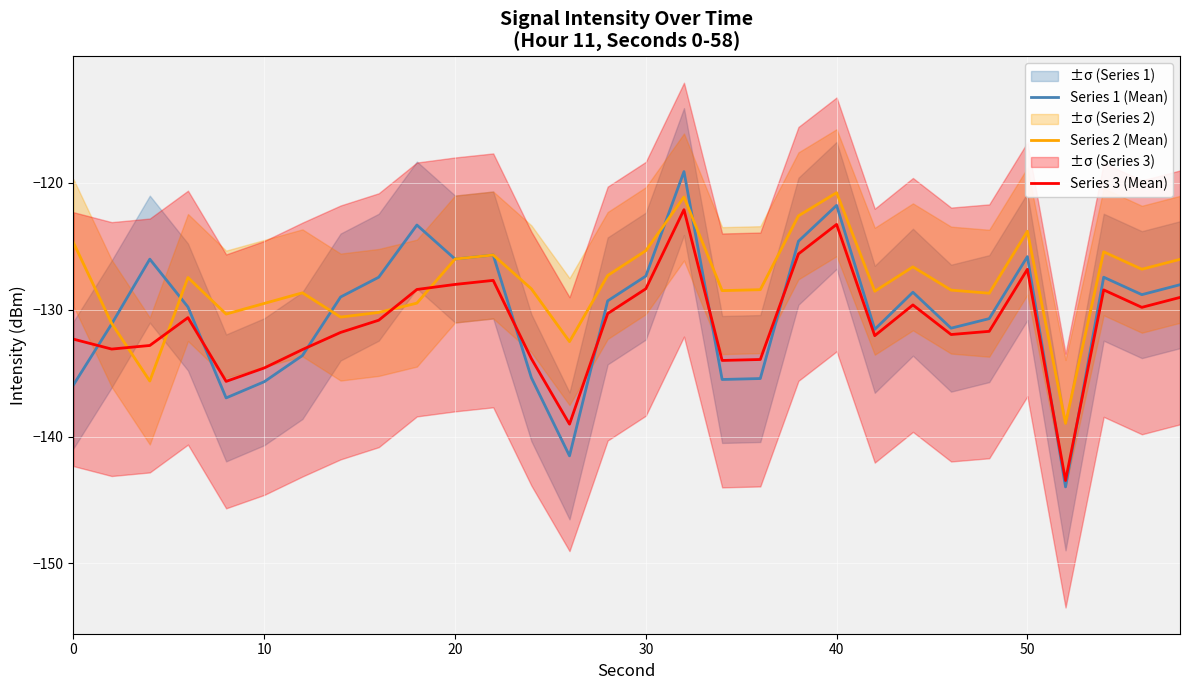

What is the minimum value shown in the chart?

-144.0